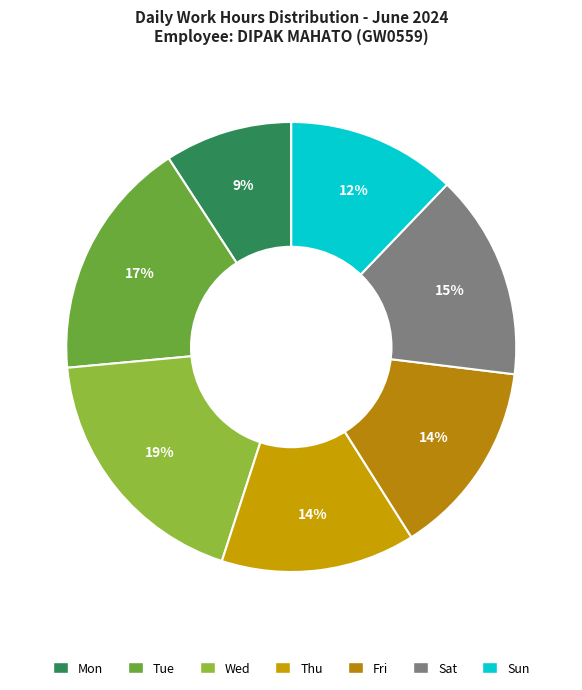

How many segments does this pie chart have?

7